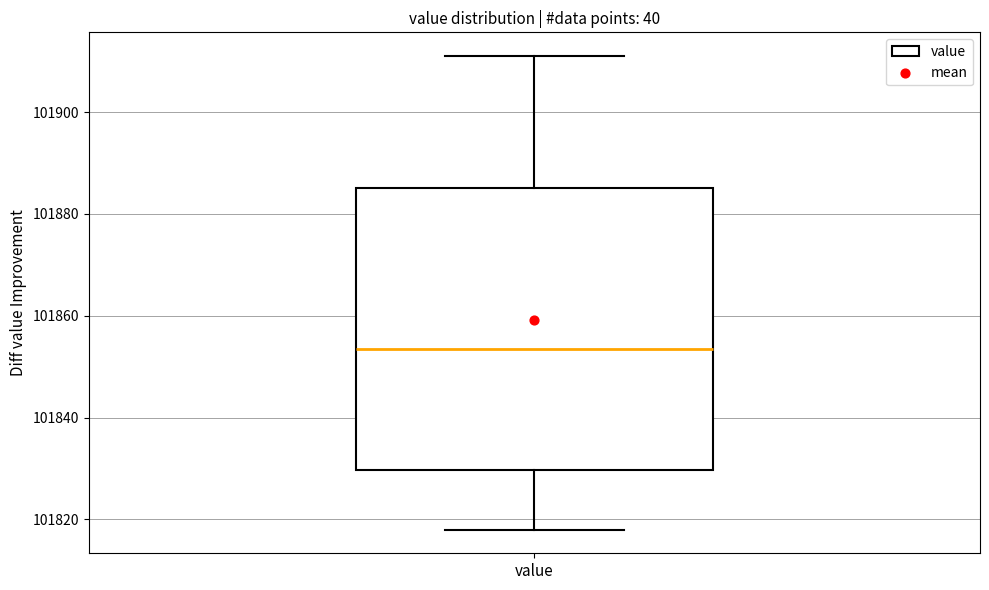

Read this box plot against the y-axis: the position of the median line, the range covered by the box, and the ends of both whiskers. The values are not printed on the chart, so give them approximately, as read against the axis.

median 101854, box 101830 to 101886, whiskers 101818 to 101912